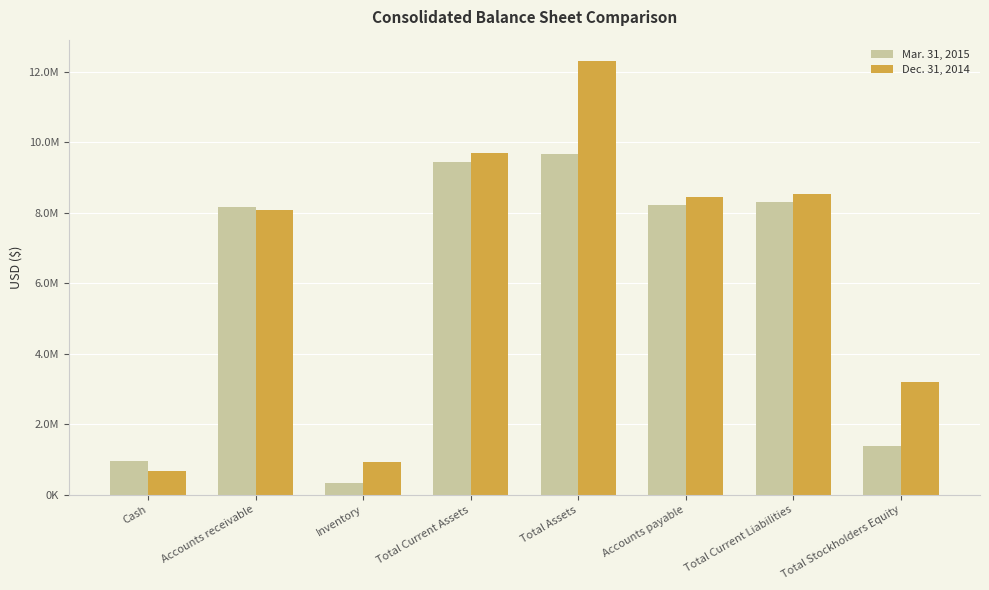

Reading left to right, extract all data points from this chart.

Mar. 31, 2015: Cash=960202	Accounts receivable=8156023	Inventory=323081	Total Current Assets=9436883	Total Assets=9674614	Accounts payable=8209778	Total Current Liabilities=8289778	Total Stockholders Equity=1384836
Dec. 31, 2014: Cash=661510	Accounts receivable=8083254	Inventory=936900	Total Current Assets=9679241	Total Assets=12291762	Accounts payable=8434854	Total Current Liabilities=8514854	Total Stockholders Equity=3194937